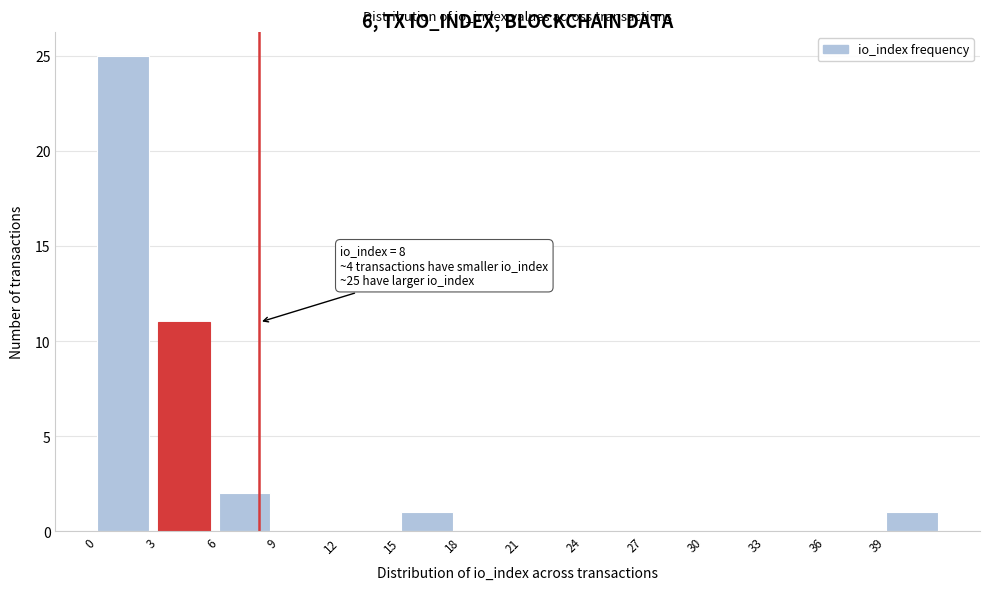

Which range on the x-axis has the tallest bar?

0 to 3